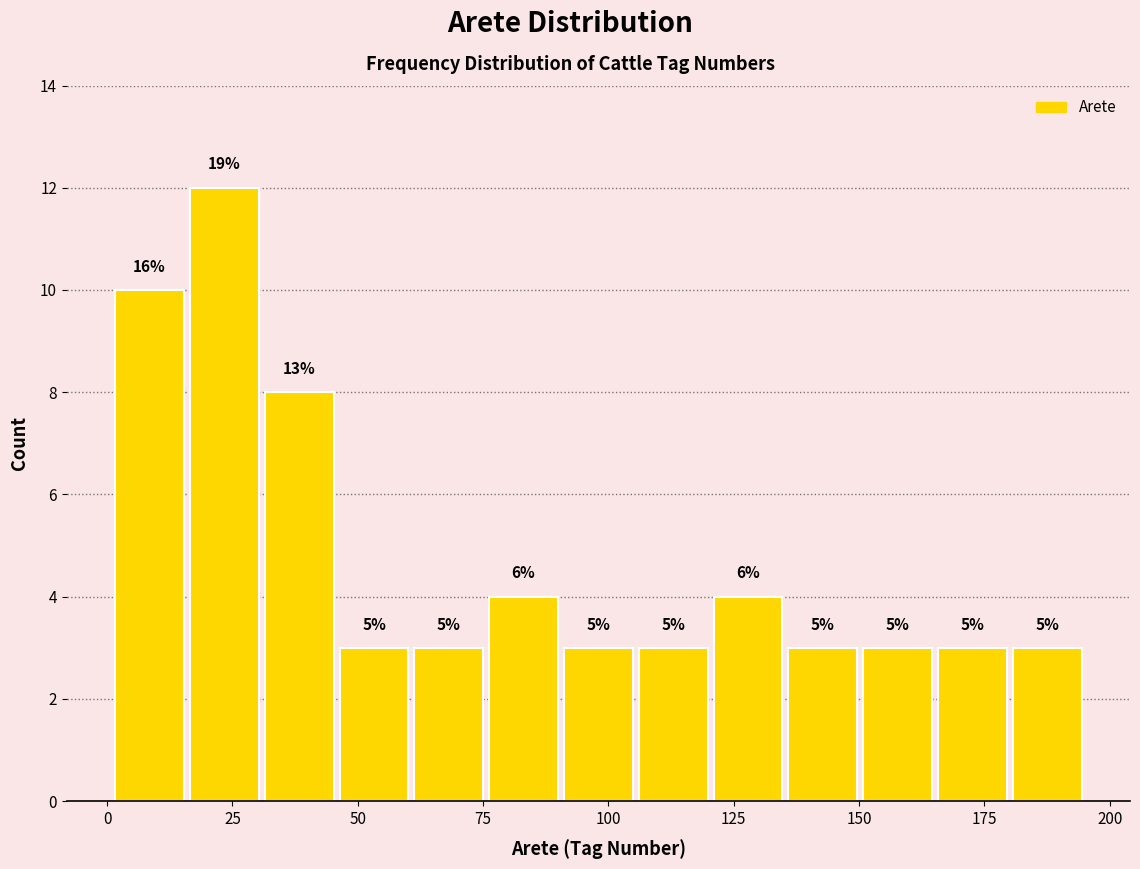

Around what value on the x-axis is the tallest bar? Give the approximate position of its centre, as read against the axis.

25